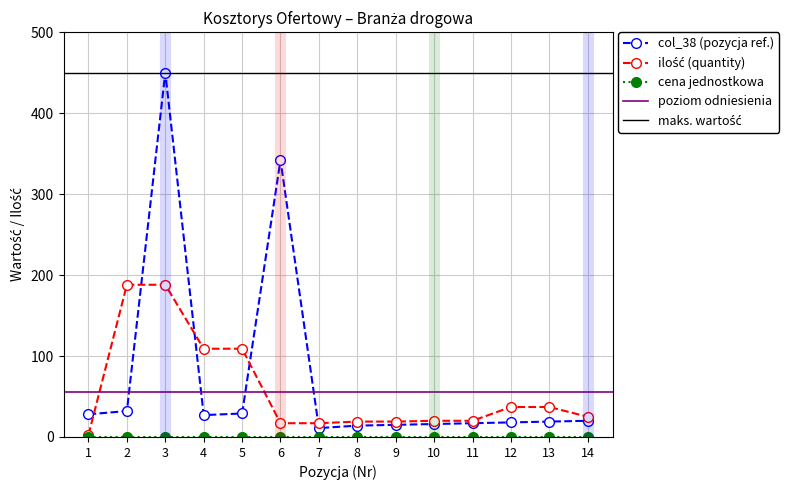

True or false: quantities has more than 1 interior local peaks.

False